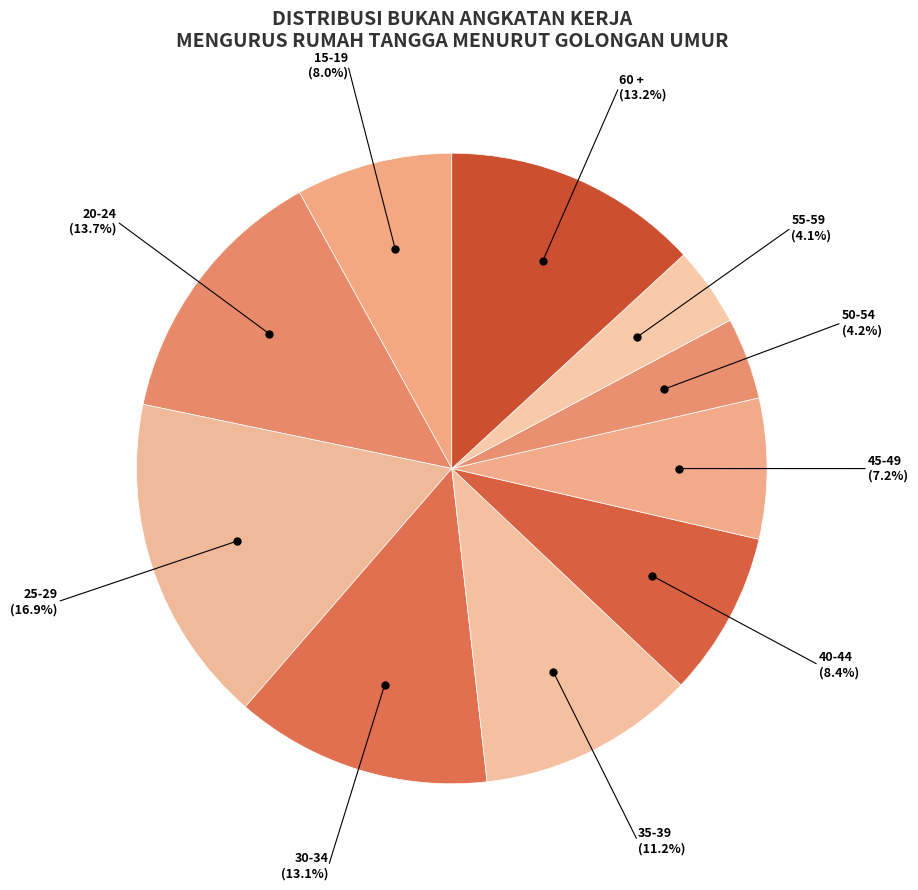

How many segments does this pie chart have?

10